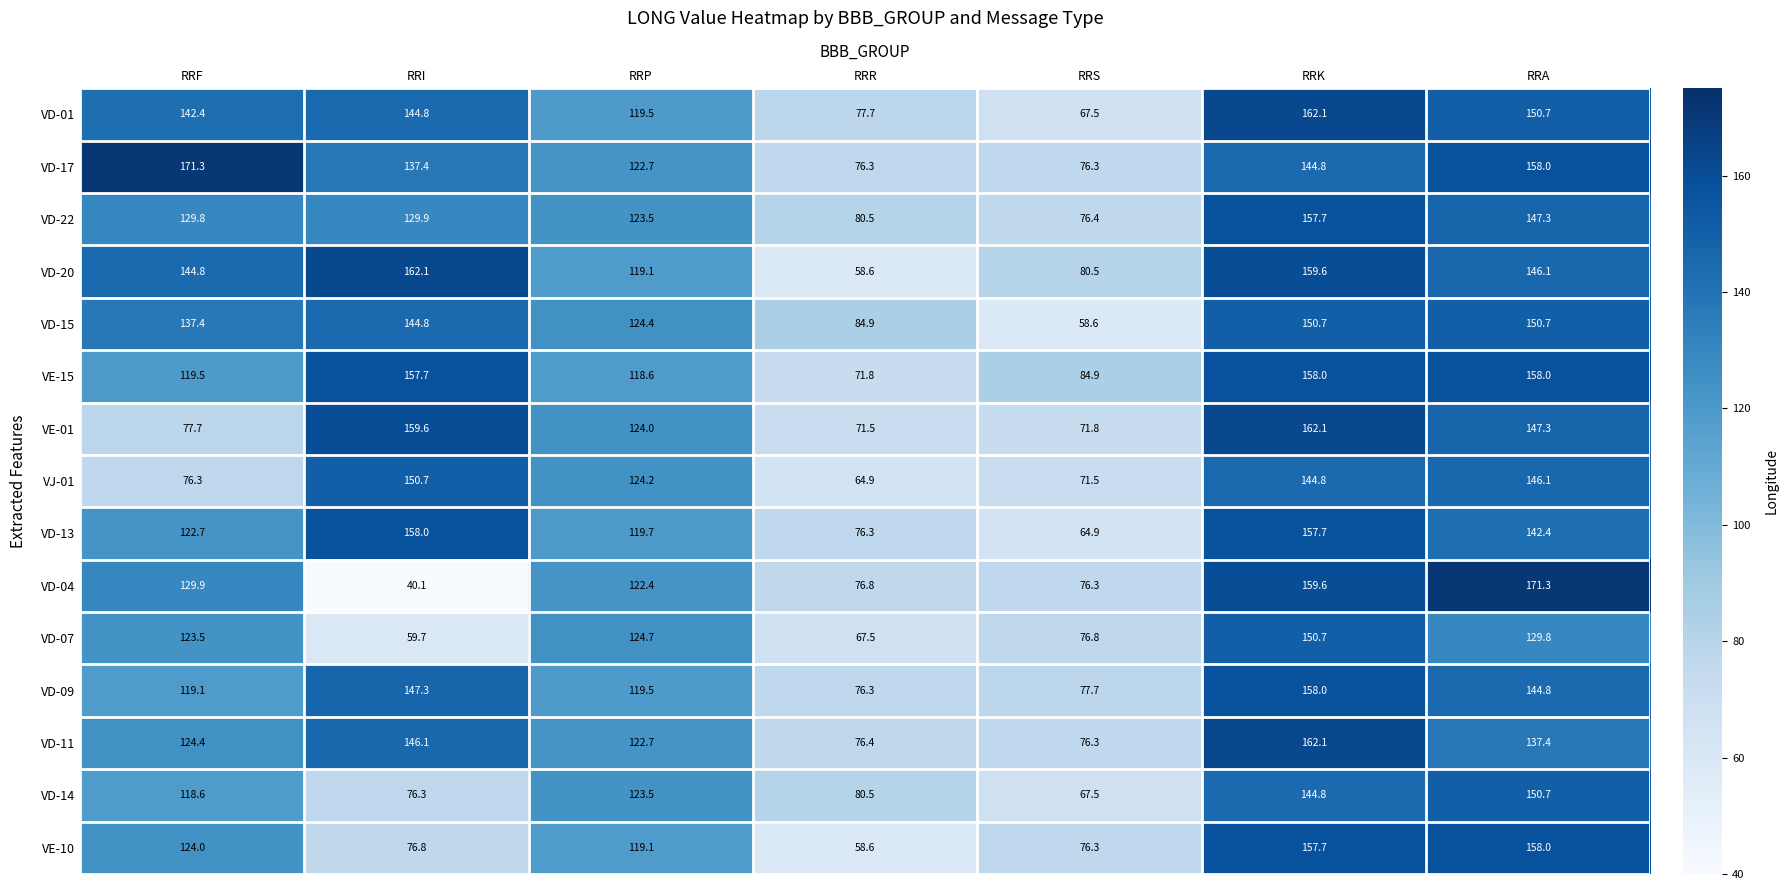

Is it true that VD-14 equals 144.8 at RRK?

True